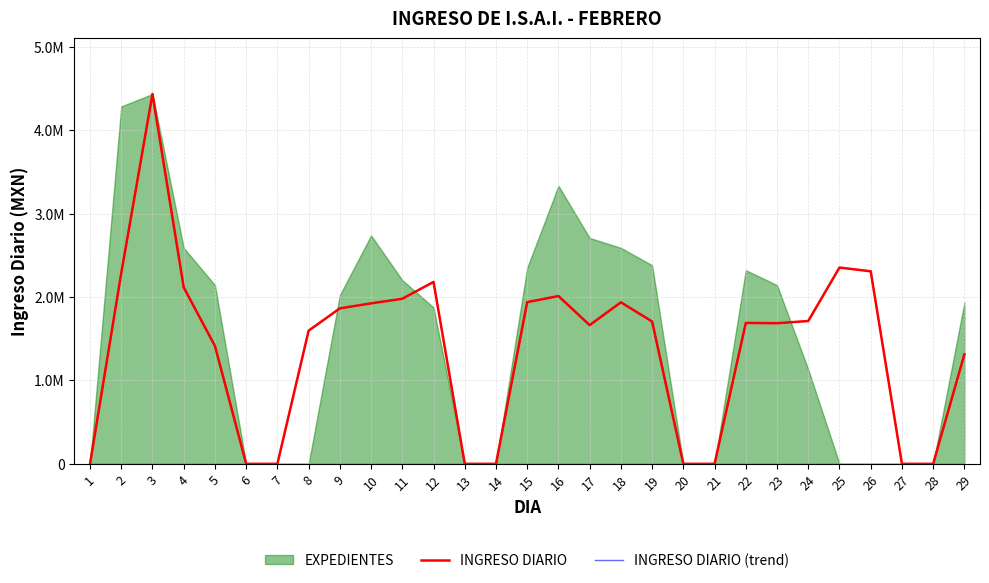

The INGRESO DIARIO (trend) series shows 2242279.1 at 5. True or false?

False